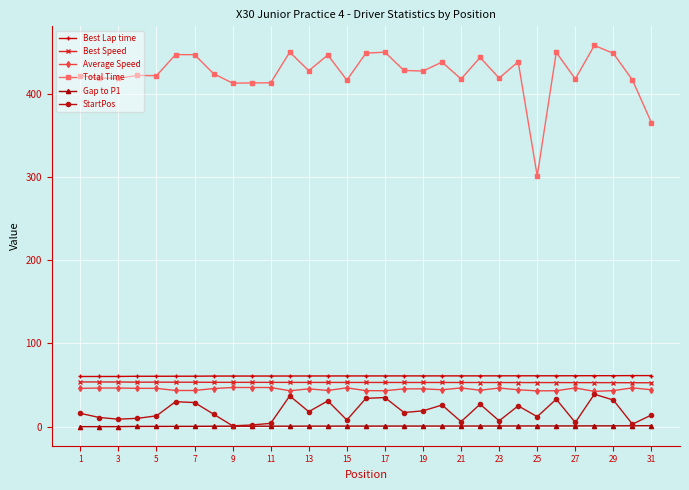

At how many categories does at least one series exceed 127?

31